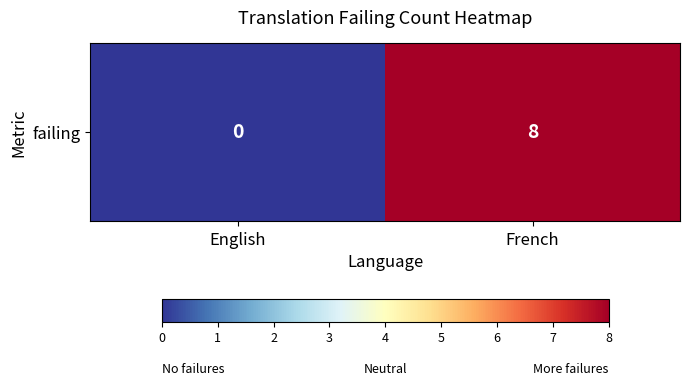

Which category has the lowest value across all series?

English